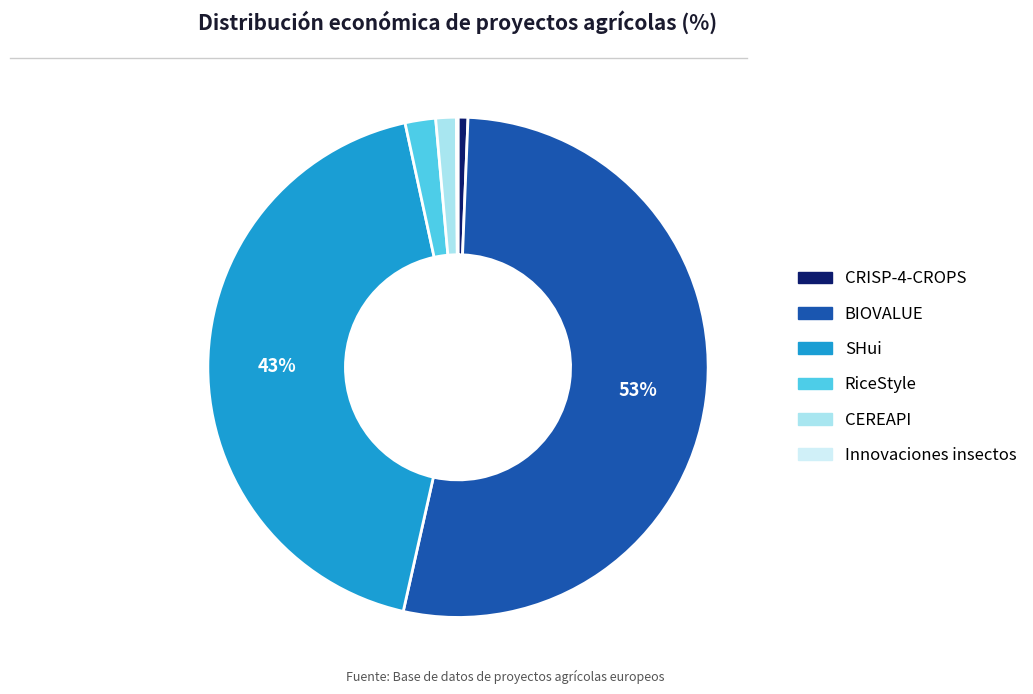

Is it true that BIOVALUE is 45% of the pie?

False